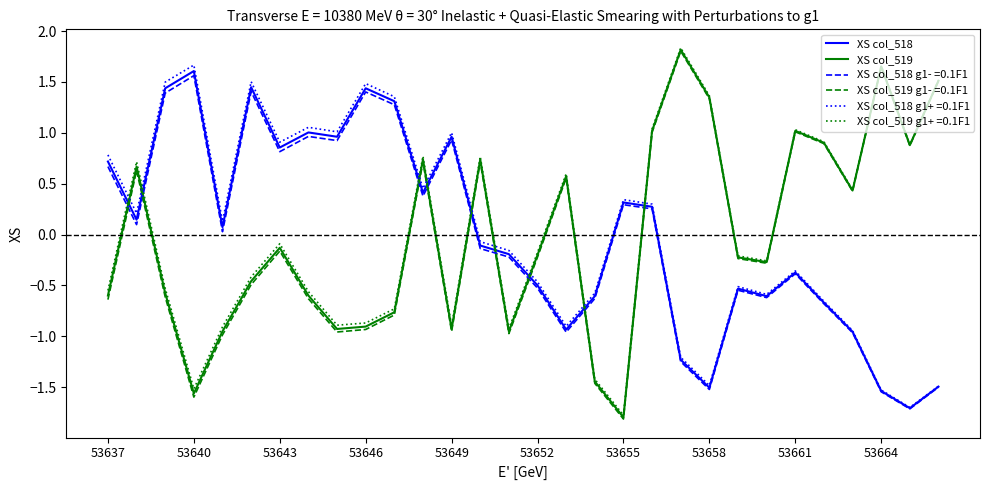

What is the smallest value displayed?

-1.8